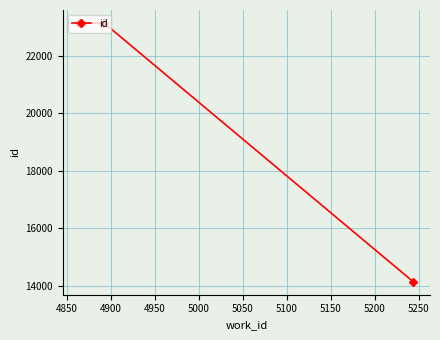

What is the value of the 1st point from the left?

23138